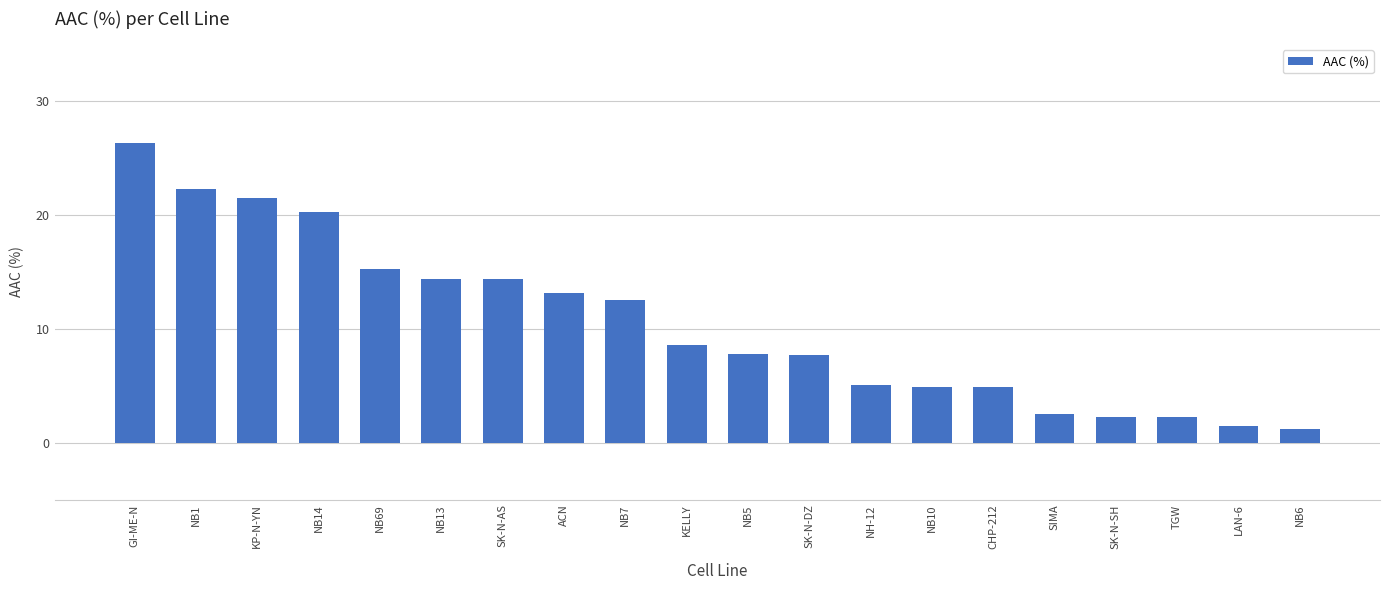

What is the difference between the maximum and minimum values?

25.1